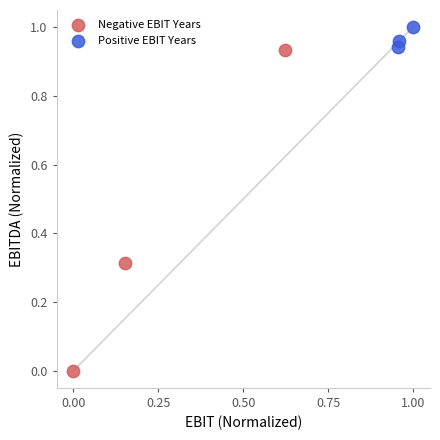

Which series has the widest spread of Y values?

Negative EBIT Years